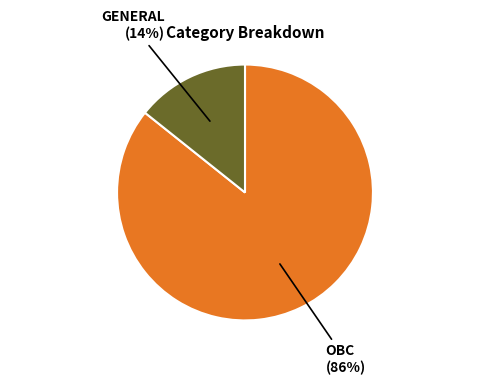

To the nearest percent, what is the average slice percentage?

50%